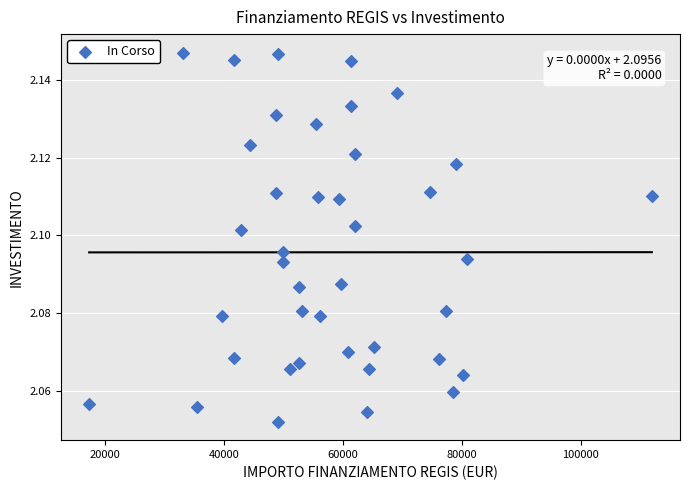

What is the range of X values (max minus min)?

94665.7